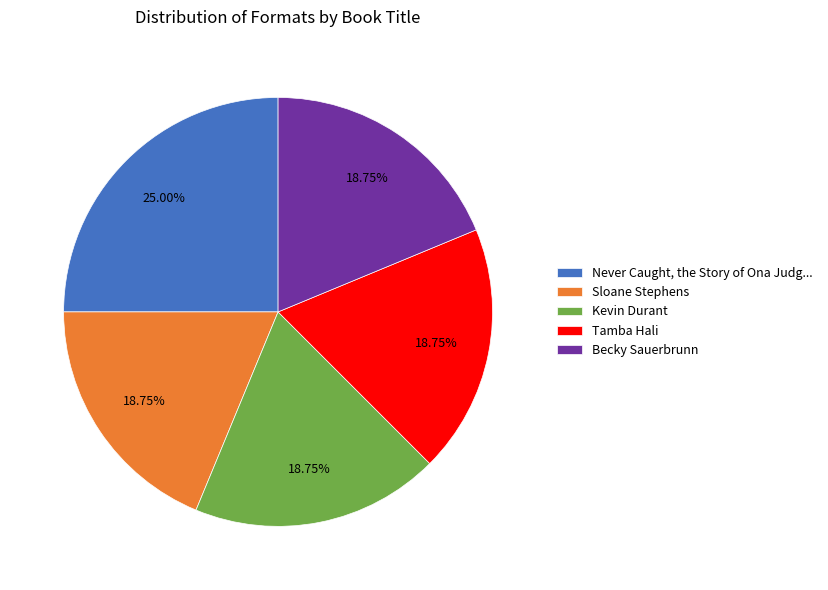

How many segments does this pie chart have?

5